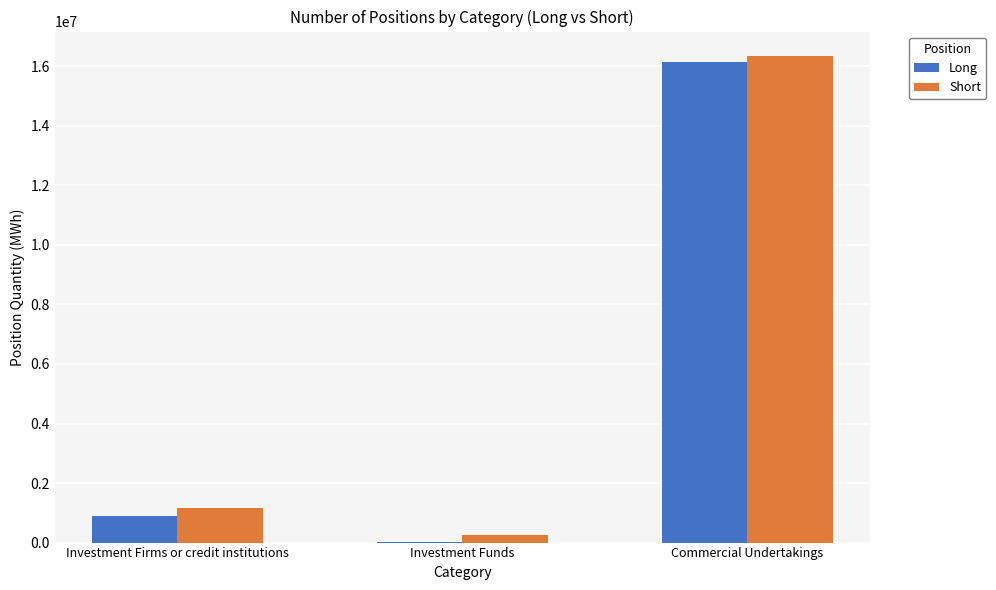

Count the number of data series in this chart.

2